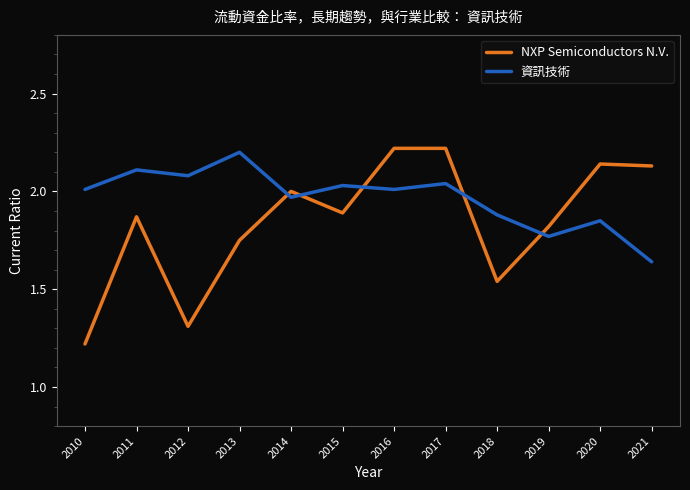

How many distinct data groups are displayed?

2